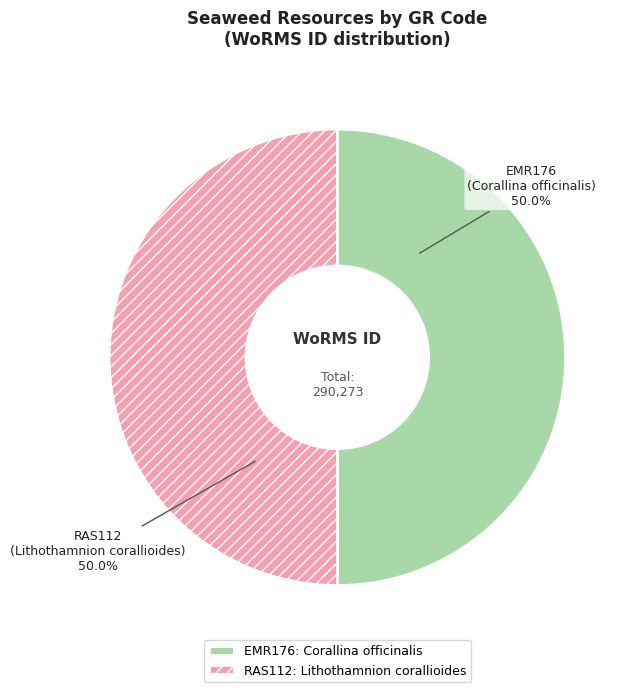

What is the ratio of the value at RAS112 to the value at EMR176?

1.0